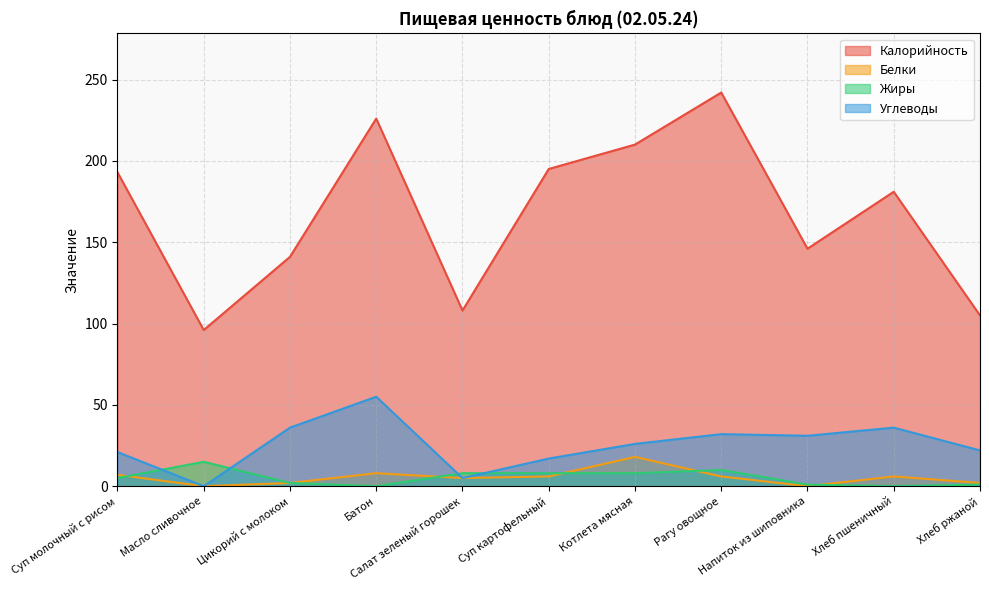

At Рагу овощное, list the series in order from smallest to largest.

Белки, Жиры, Углеводы, Калорийность